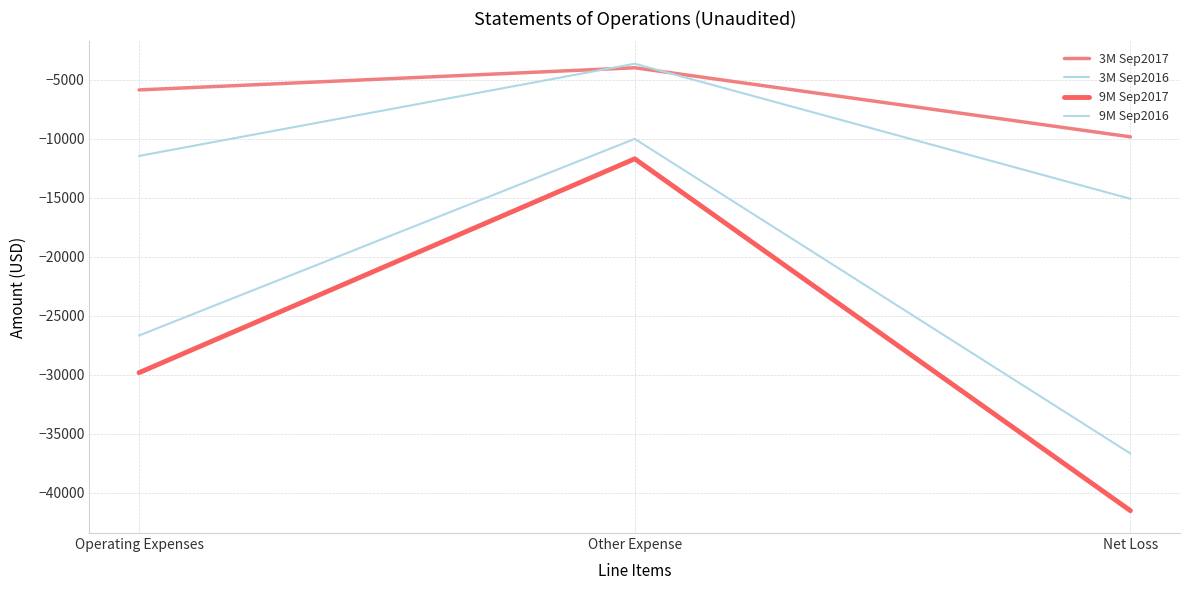

The 9M Sep2017 series shows -11694 at Other Expense. True or false?

True